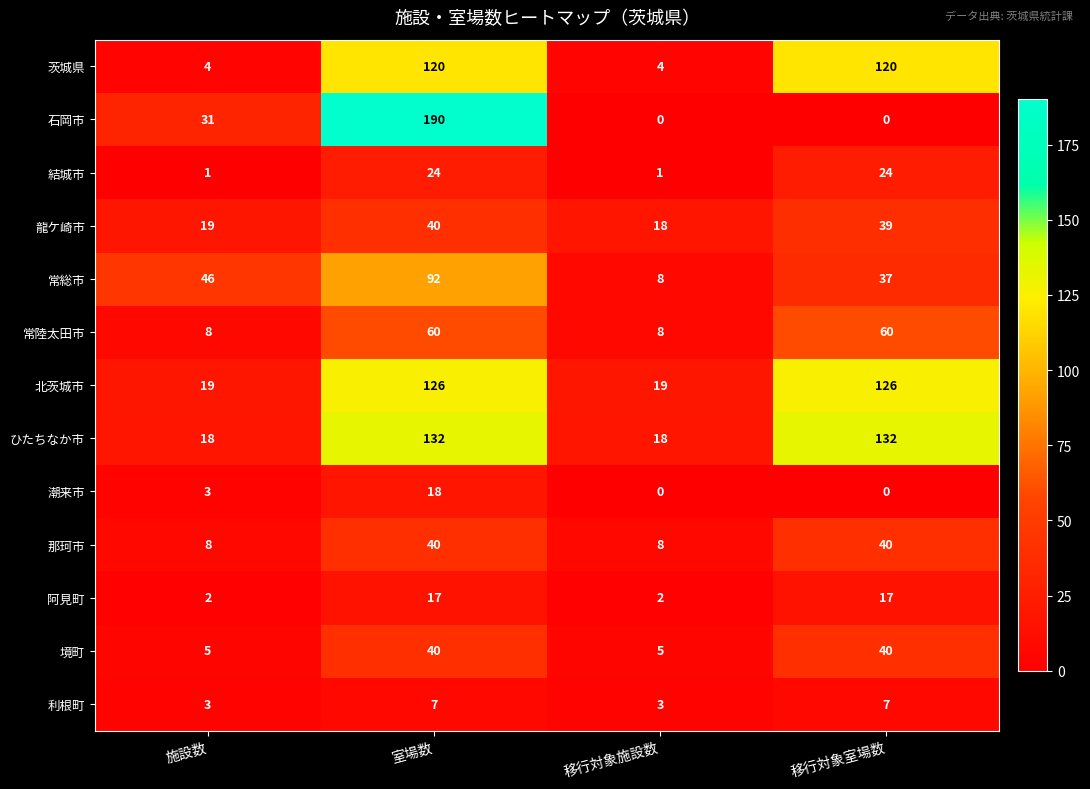

Between 施設数 and 室場数, which series saw the biggest shift?

石岡市